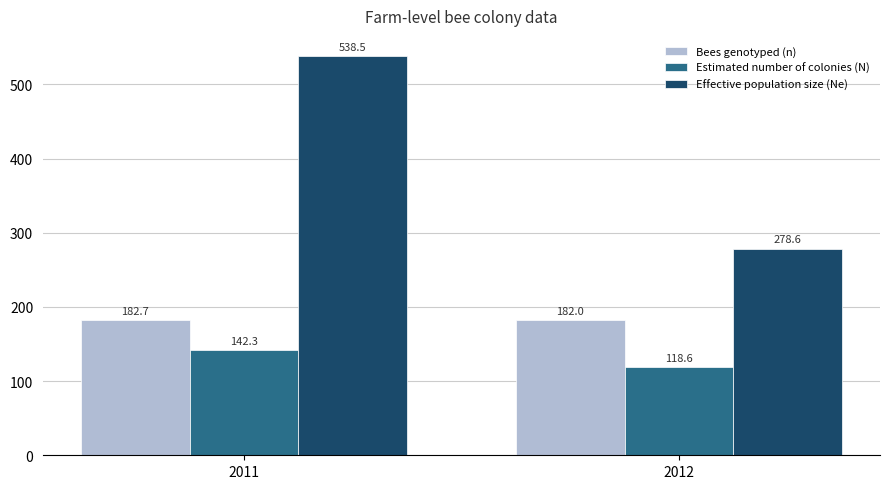

What is the value of the Estimated number of colonies (N) bar at the 2nd from the left?

118.6